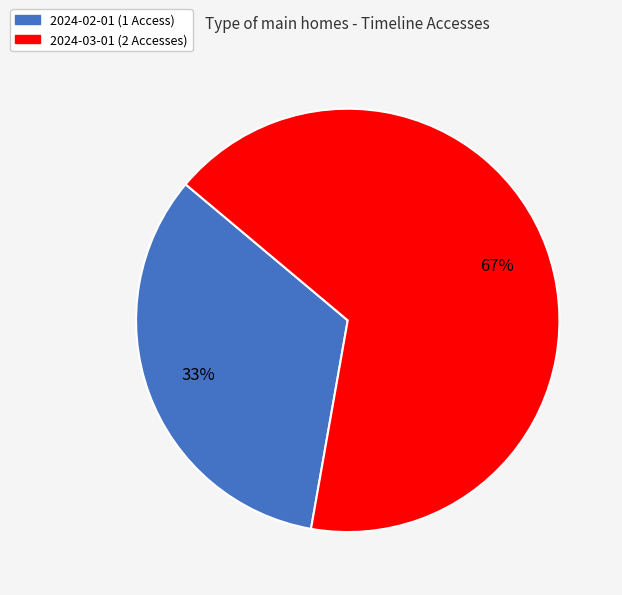

How many segments does this pie chart have?

2